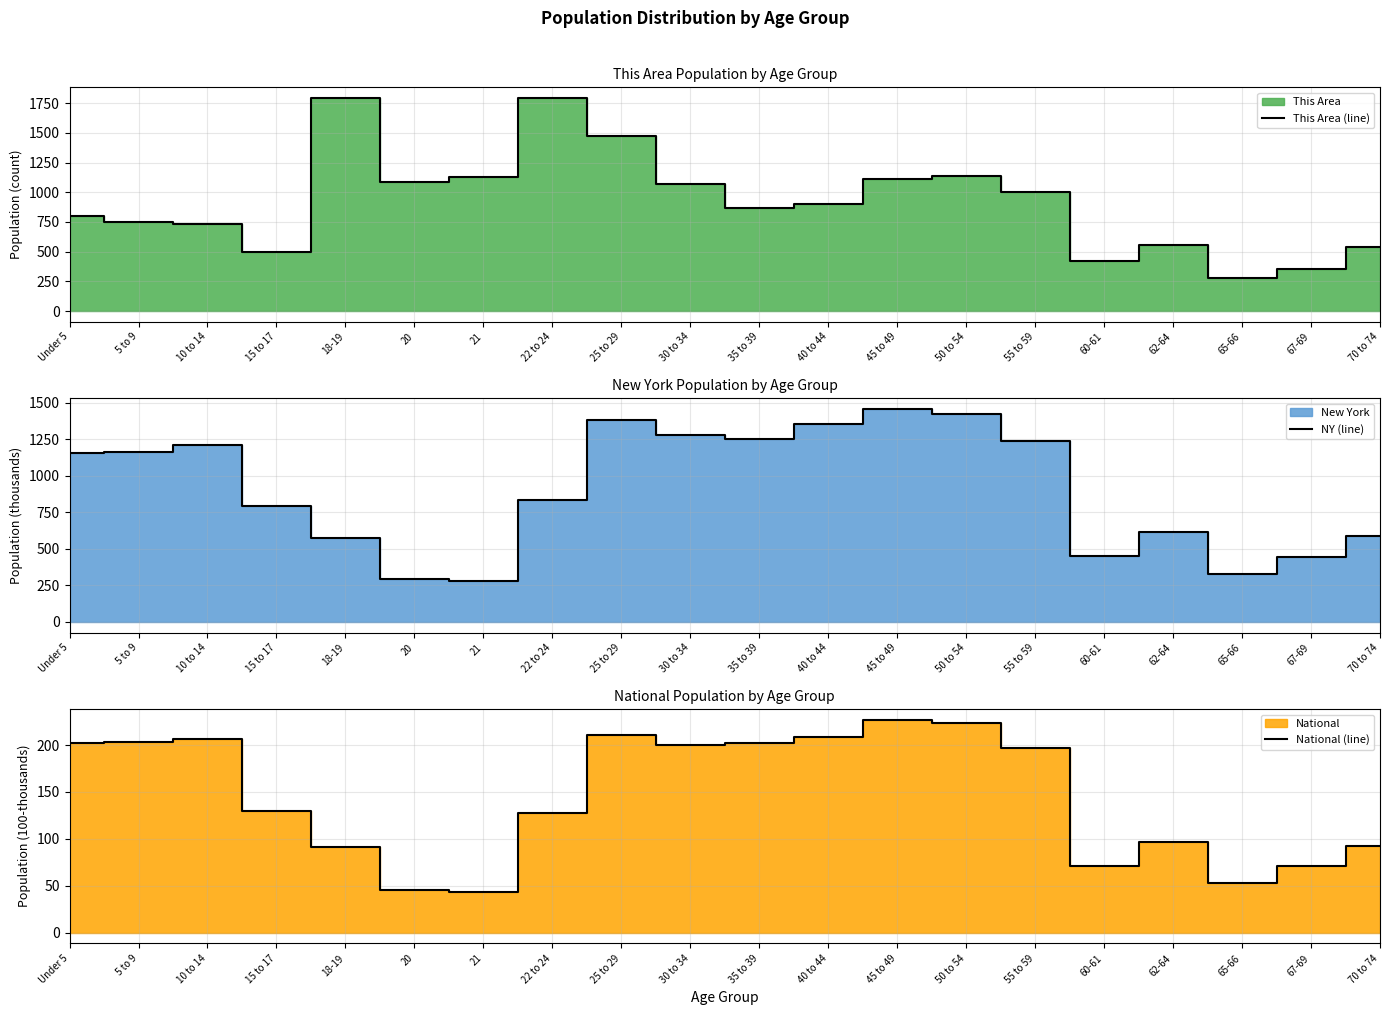

Rank the series by their maximum value, from lowest to highest.

National (line), NY (line), This Area (line)